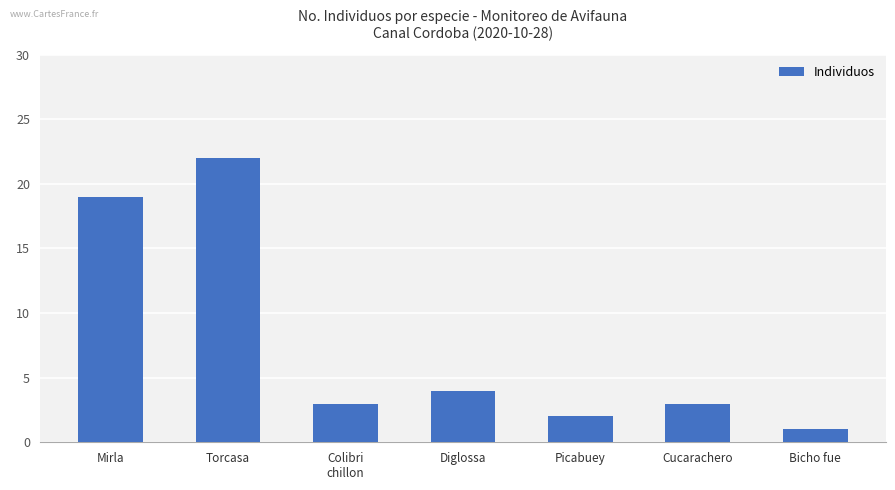

At which category does the chart reach its minimum across all series?

Bicho fue